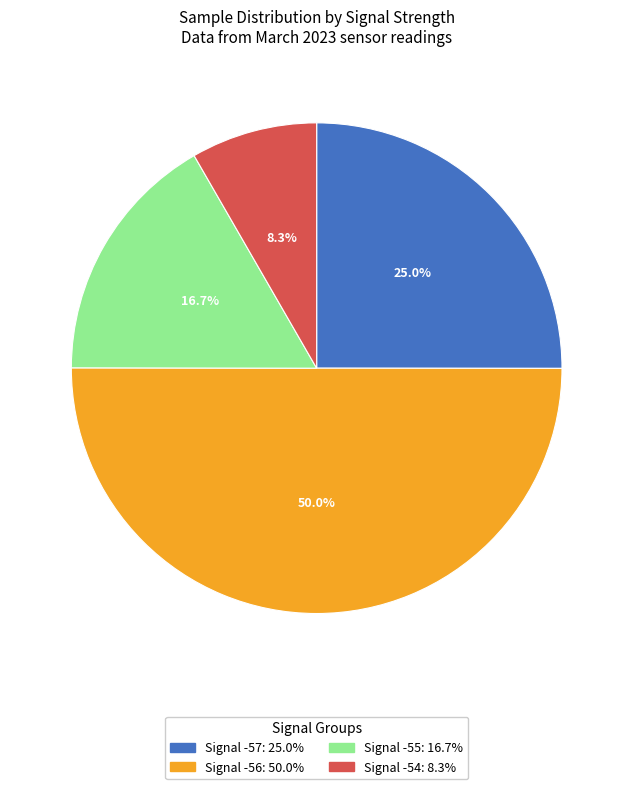

How many slices are in this pie chart?

4